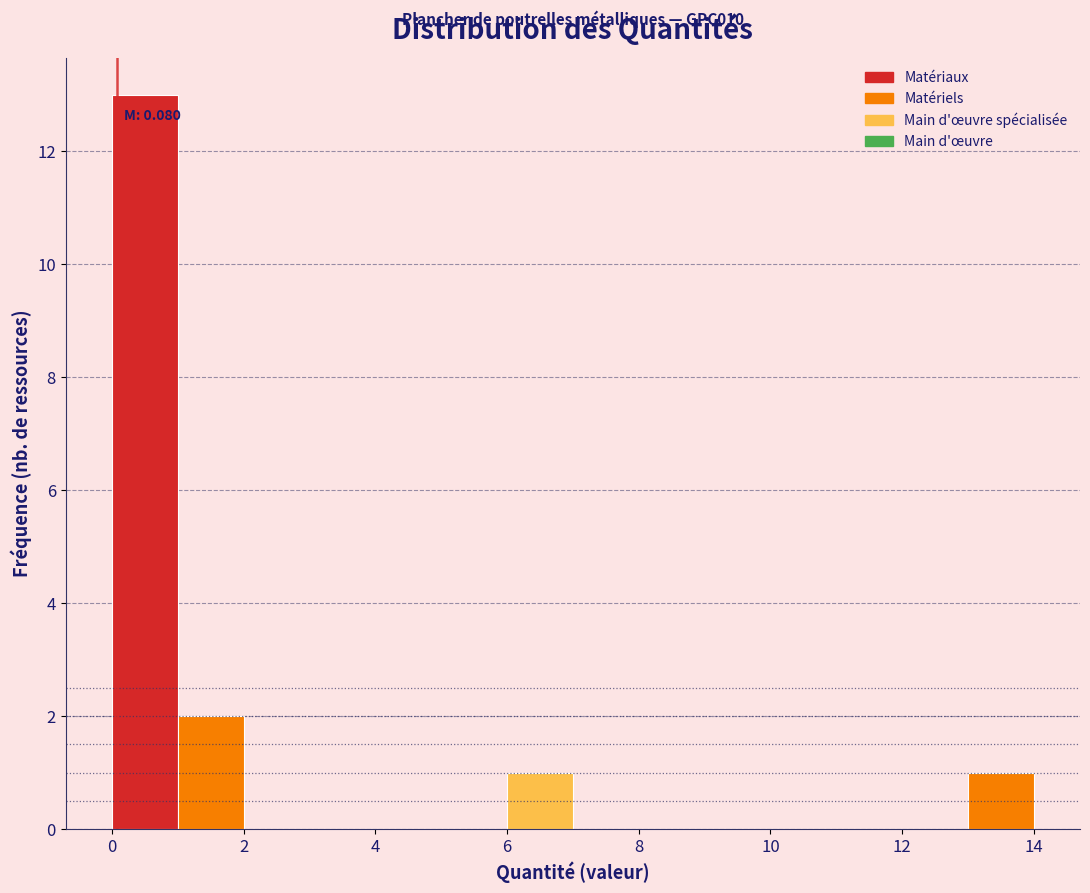

Over which range of the x-axis is the bar tallest?

0 to 1